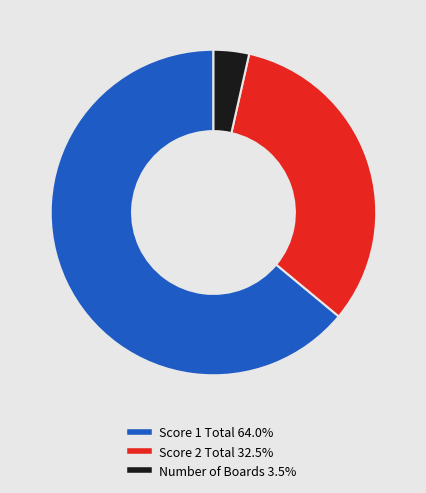

Does any single category account for the majority?

Yes